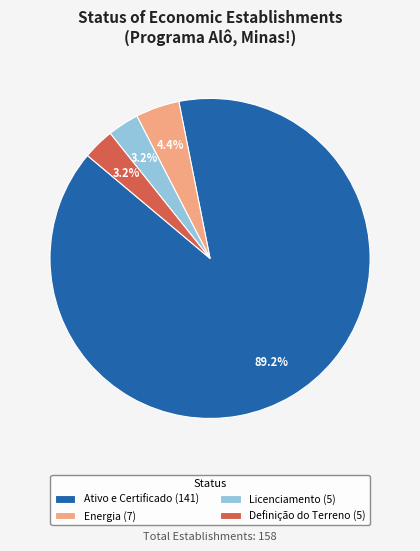

Combined, what portion of the pie is Energia and Definição do Terreno?

7.6%